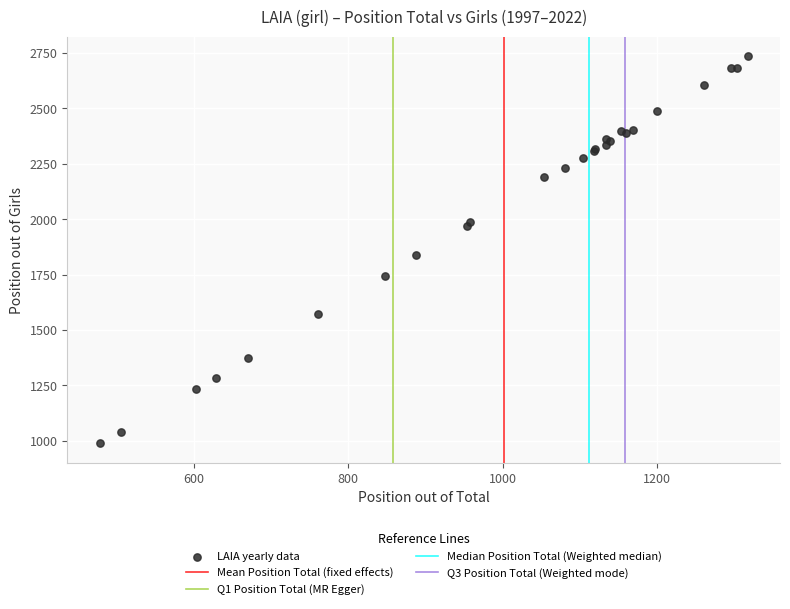

What Y value in the scatter plot is closest to 1862?

1836